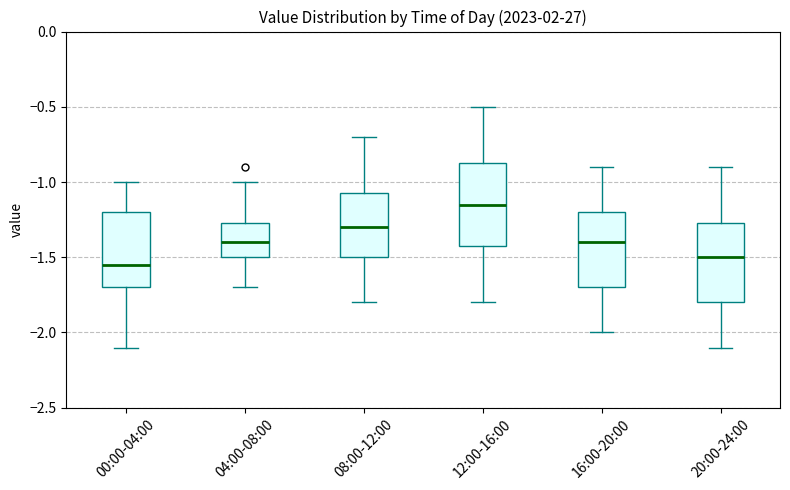

Which box has the highest median line?

12:00-16:00